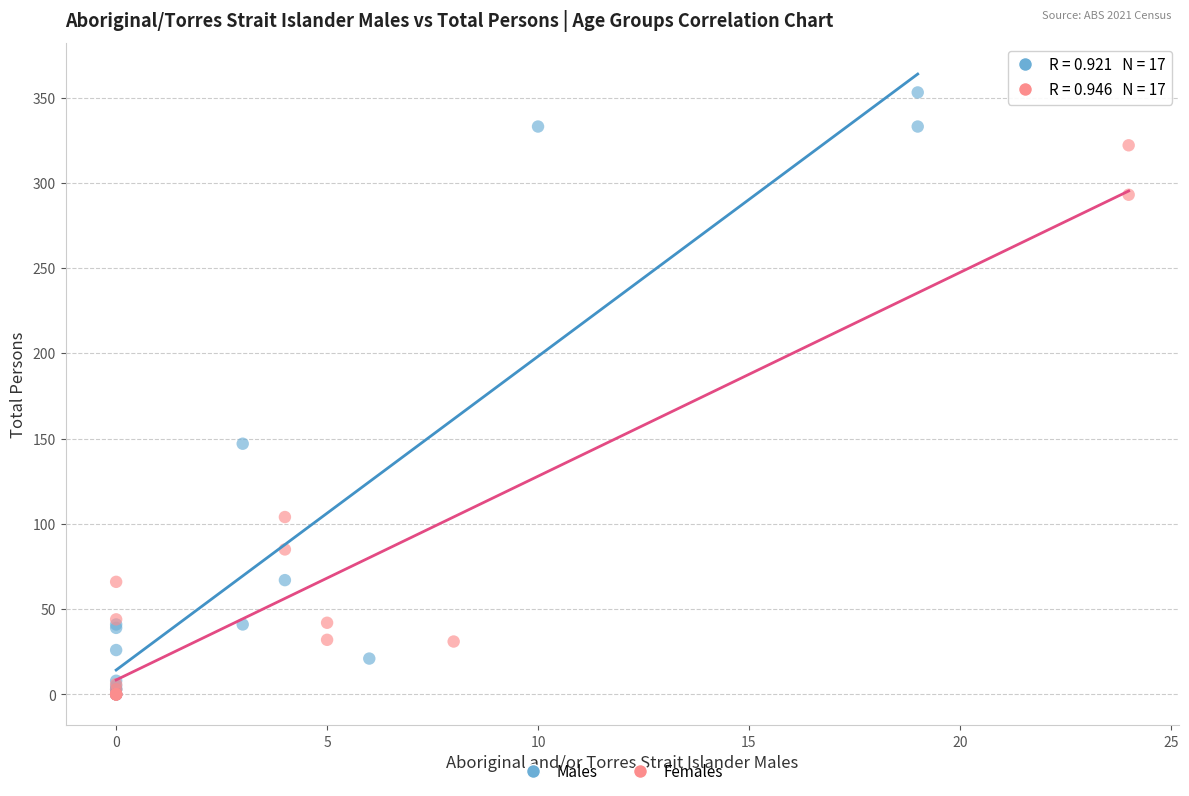

Which series has the largest Y range (max minus min)?

Males